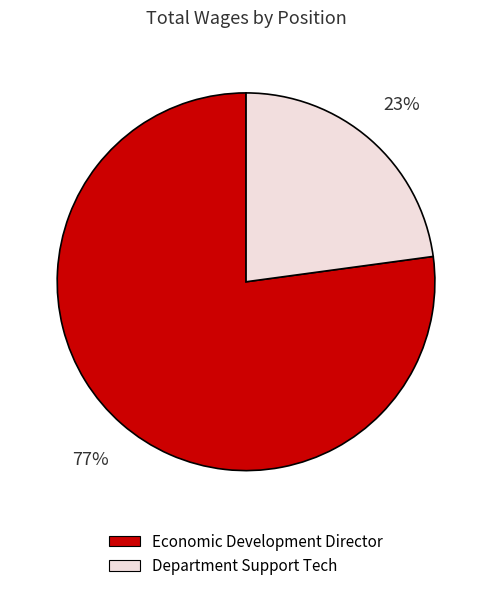

Is the sum of Economic Development Director and Department Support Tech greater than half?

Yes